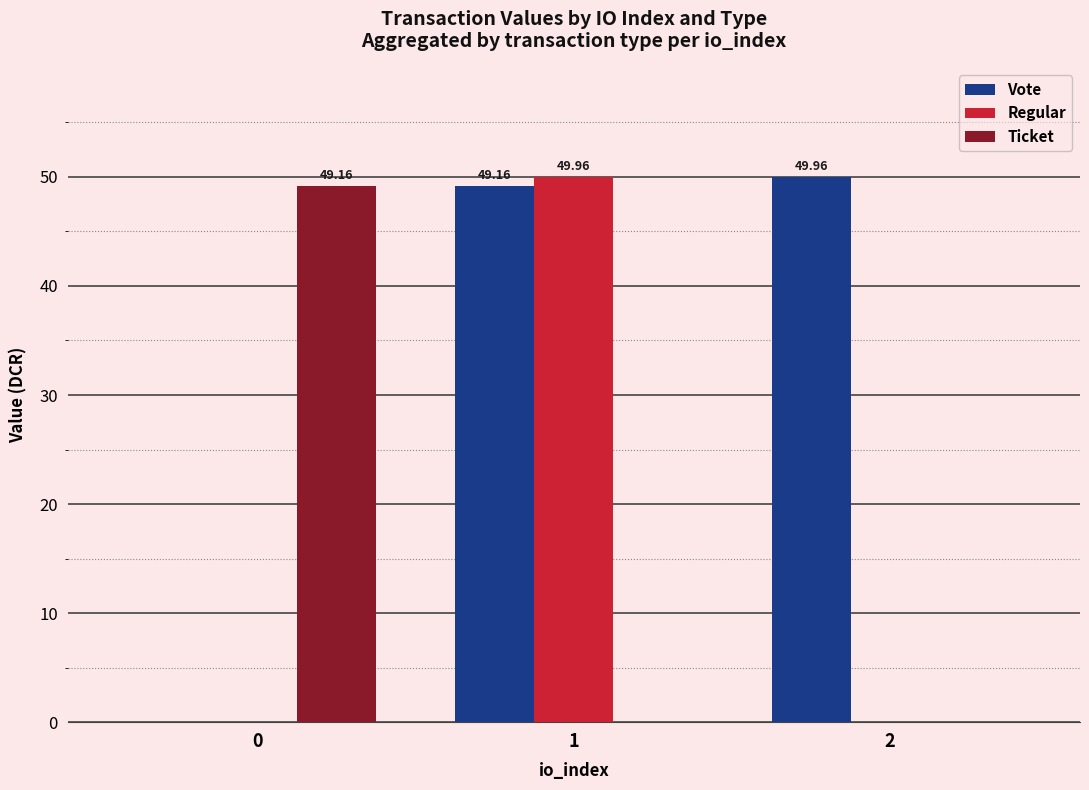

Between 1 and 2, which series saw the biggest shift?

Regular